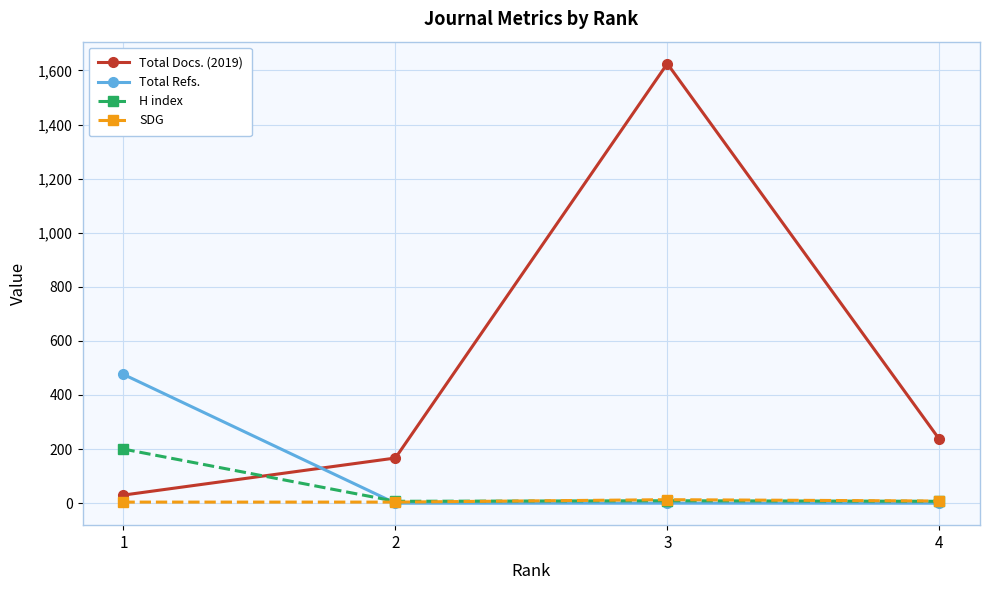

Does the chart display data point markers on the line(s)?

Yes